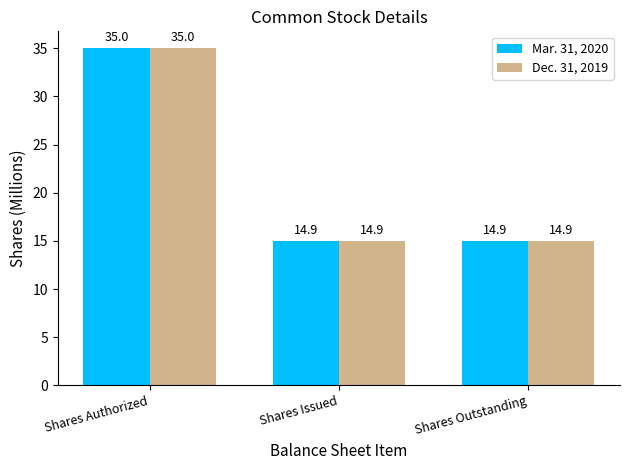

What is the highest value of the Dec. 31, 2019 series?

35.0